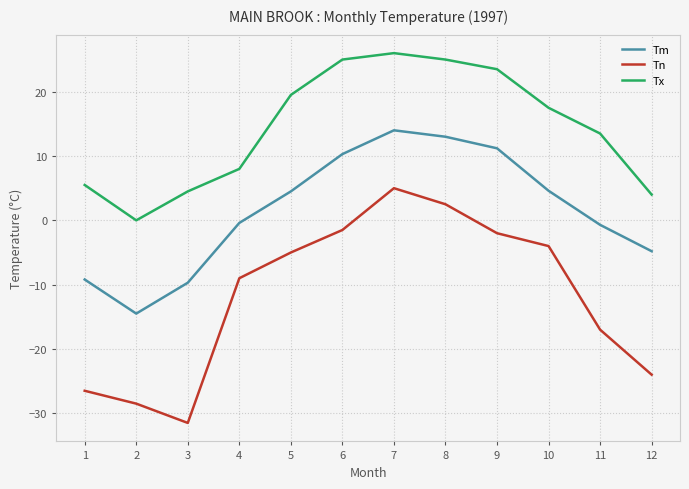

True or false: Tm and Tn intersect in this chart.

False